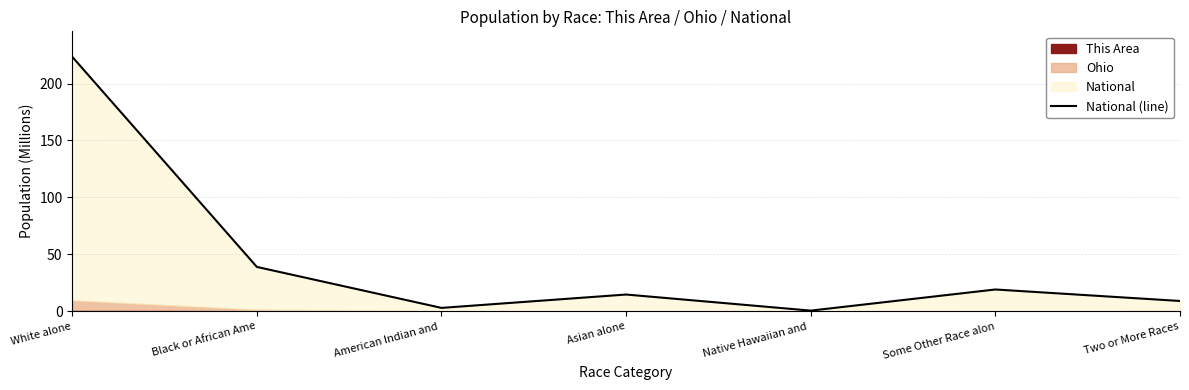

How many values are below 14?

3